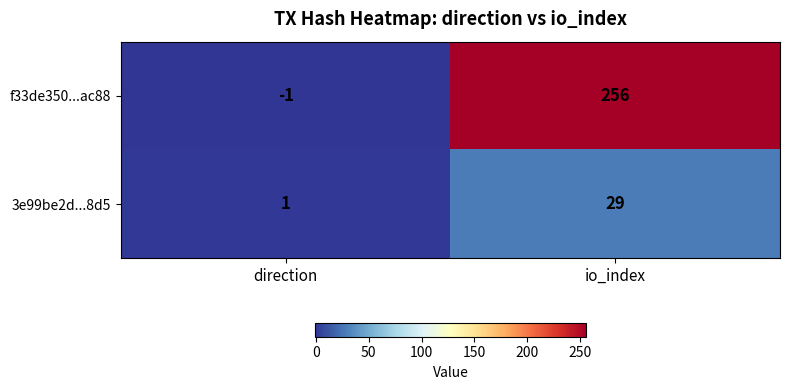

Is it true that f33de350...ac88 equals -1 at direction?

True